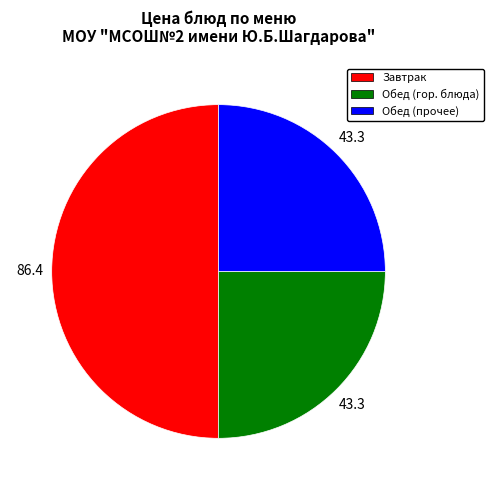

What is the ratio of the value at Обед (гор. блюда) to the value at Завтрак?

0.5